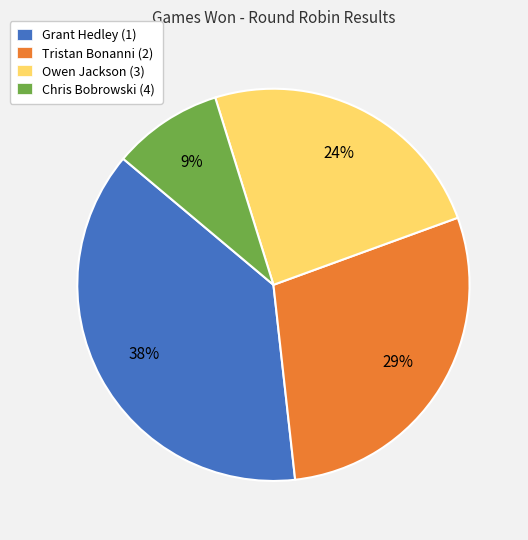

To the nearest percent, what is the difference between the Chris Bobrowski (4) and Grant Hedley (1) slice percentages?

29%